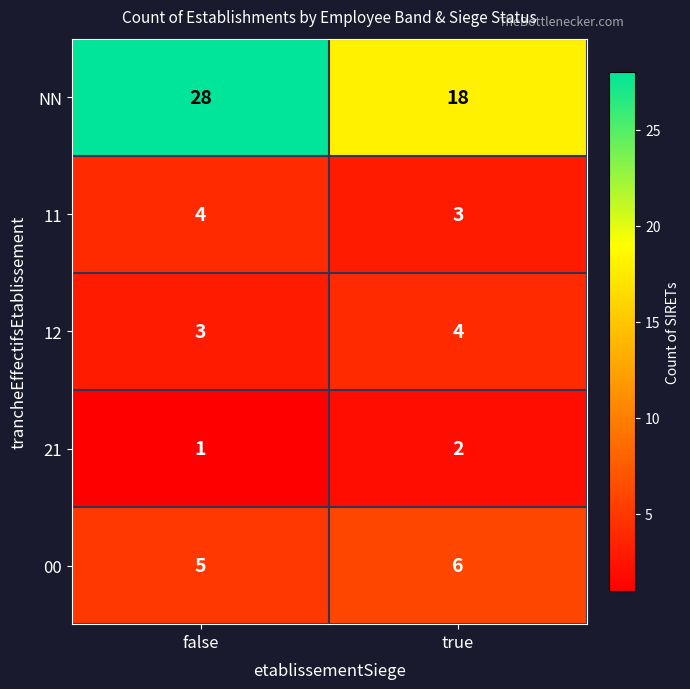

What is the total value across all series at false?

41